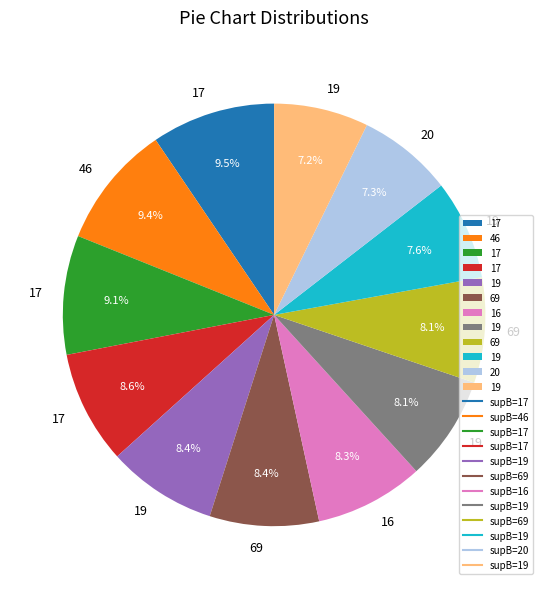

Does any single category account for the majority?

No